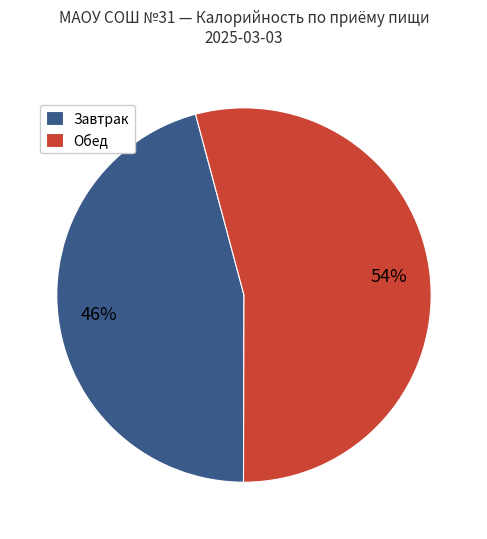

What is the ratio of the value at Обед to the value at Завтрак?

1.2